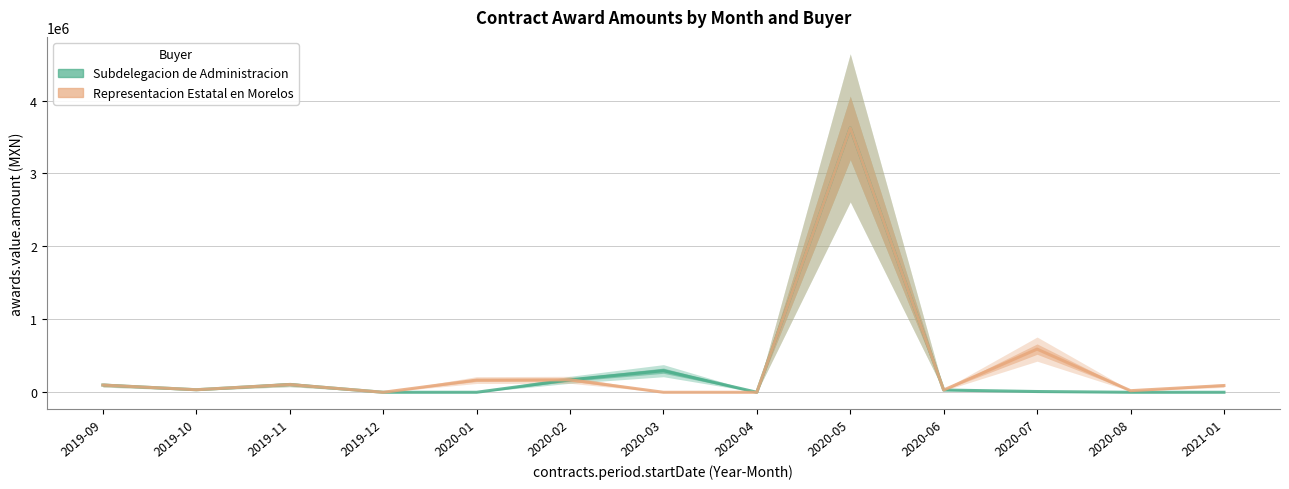

How many lines are shown in the chart?

2